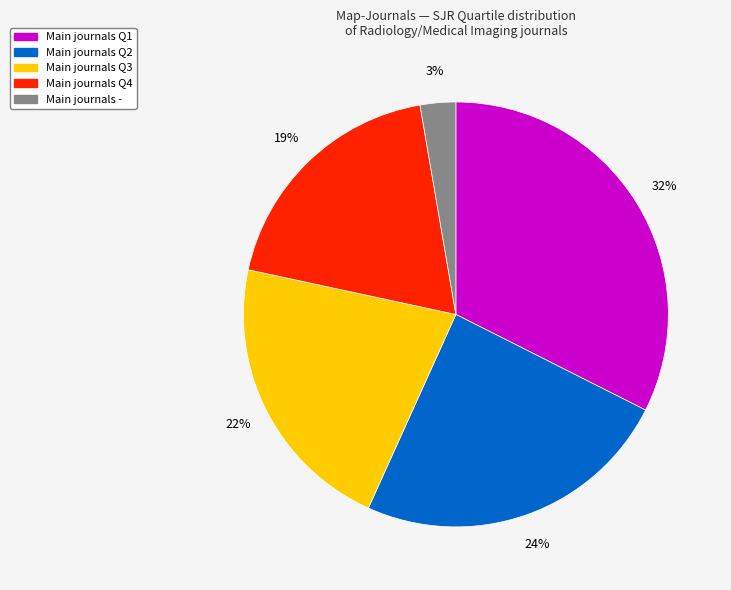

To the nearest percent, what is the average slice percentage?

20%